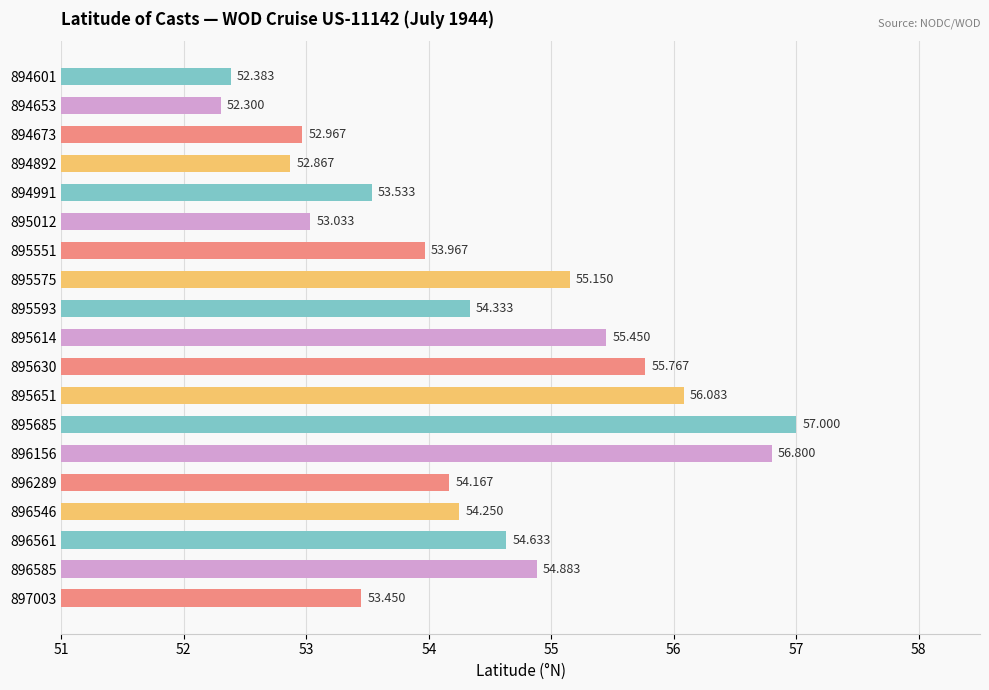

Does the chart contain any negative values?

No